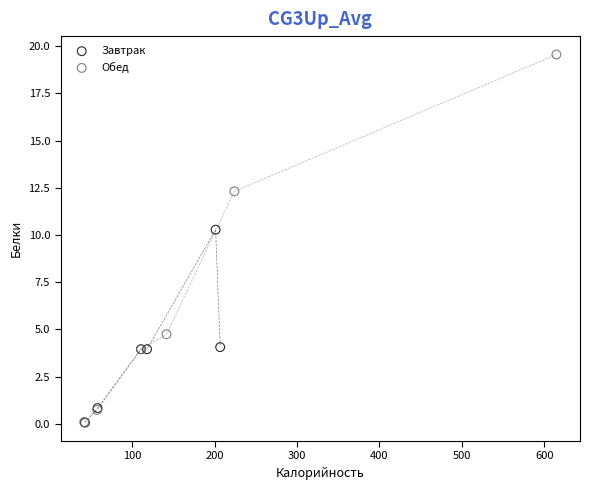

Which series has the widest spread of Y values?

Обед